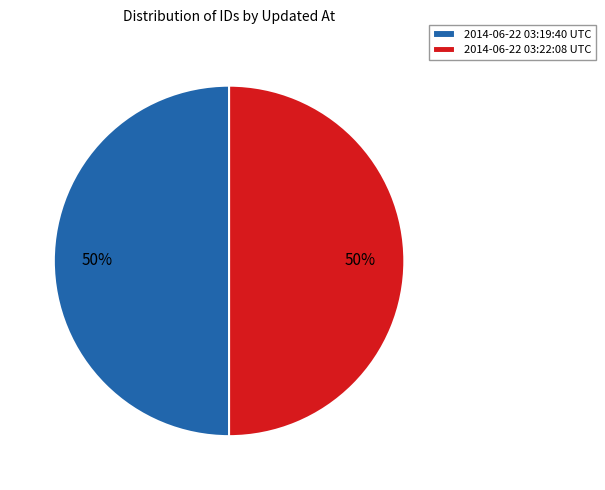

Is the sum of 2014-06-22 03:22:08 UTC and 2014-06-22 03:19:40 UTC greater than half?

Yes